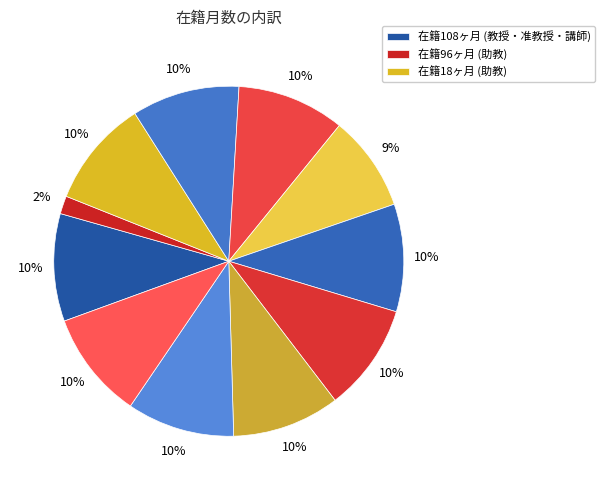

Count the number of slices in the pie.

11